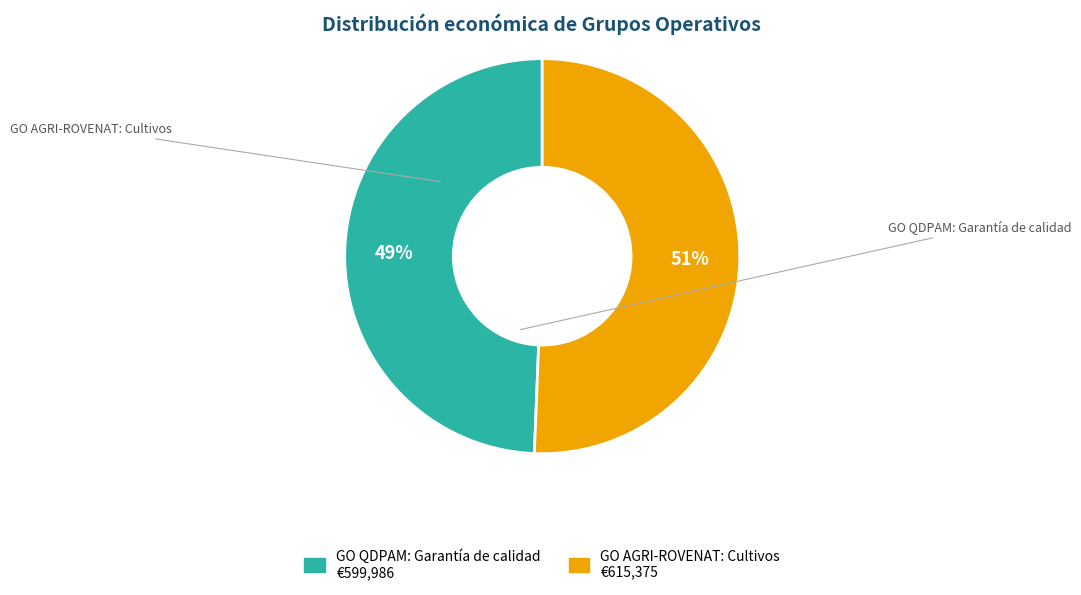

Between GO AGRI-ROVENAT: Cultivos and GO QDPAM: Garantía de calidad, which is larger?

GO AGRI-ROVENAT: Cultivos